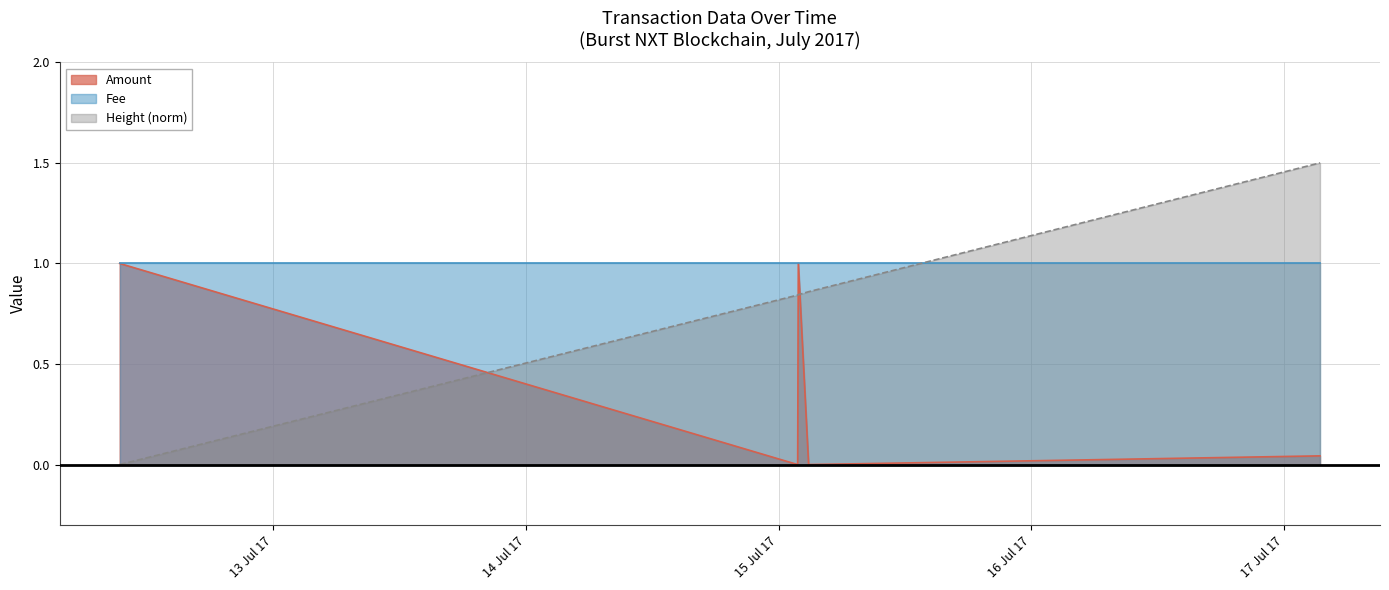

Between 2017-07-15 01:52:40 and 2017-07-12 09:24:59, which is larger?

2017-07-15 01:52:40